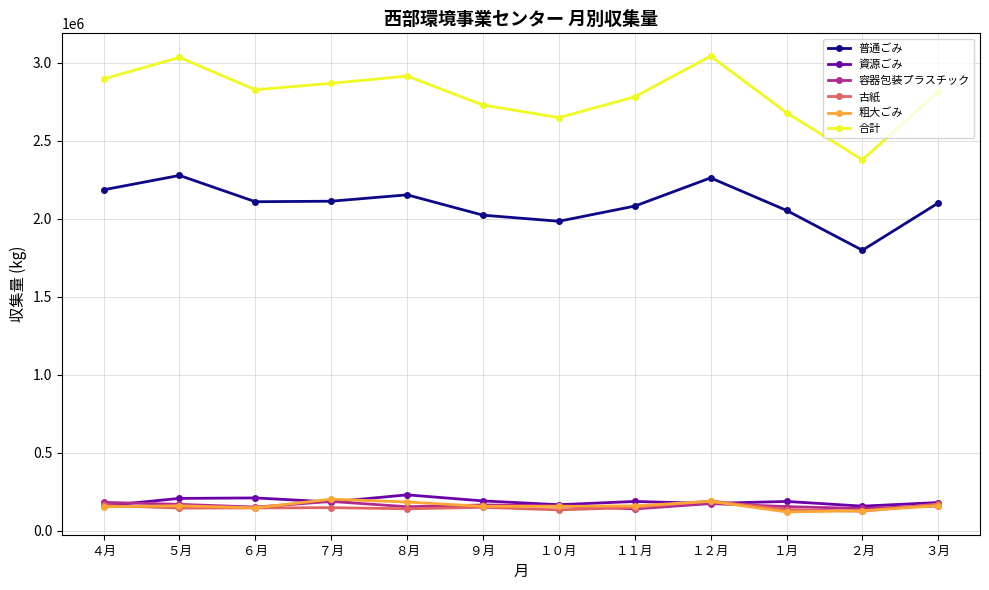

What is the lowest value of the 粗大ごみ series?

119970